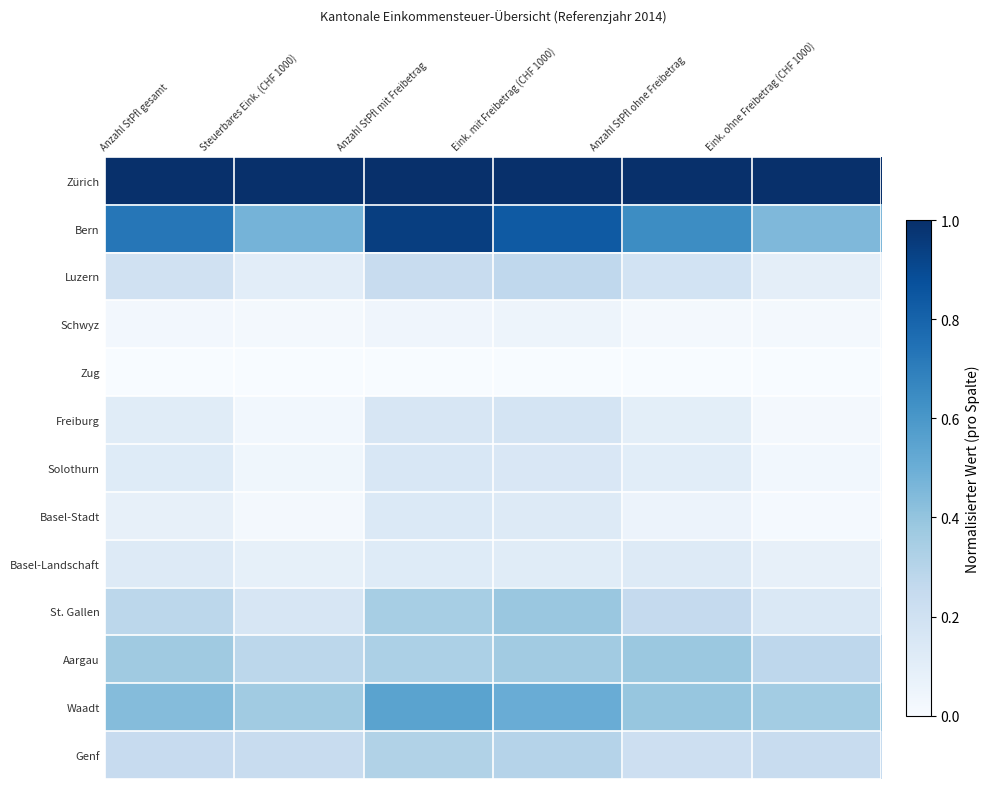

Which has a higher value, Steuerbares Eink. (CHF 1000) or Anzahl StPfl ohne Freibetrag?

Steuerbares Eink. (CHF 1000)